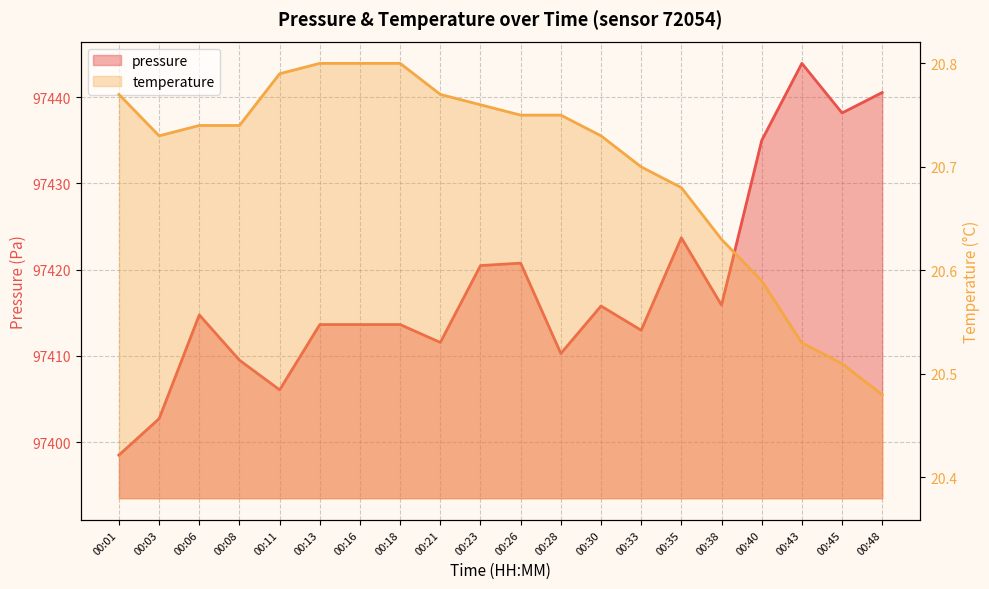

What is the difference between the pressure values at 00:45 and 00:38?

22.3